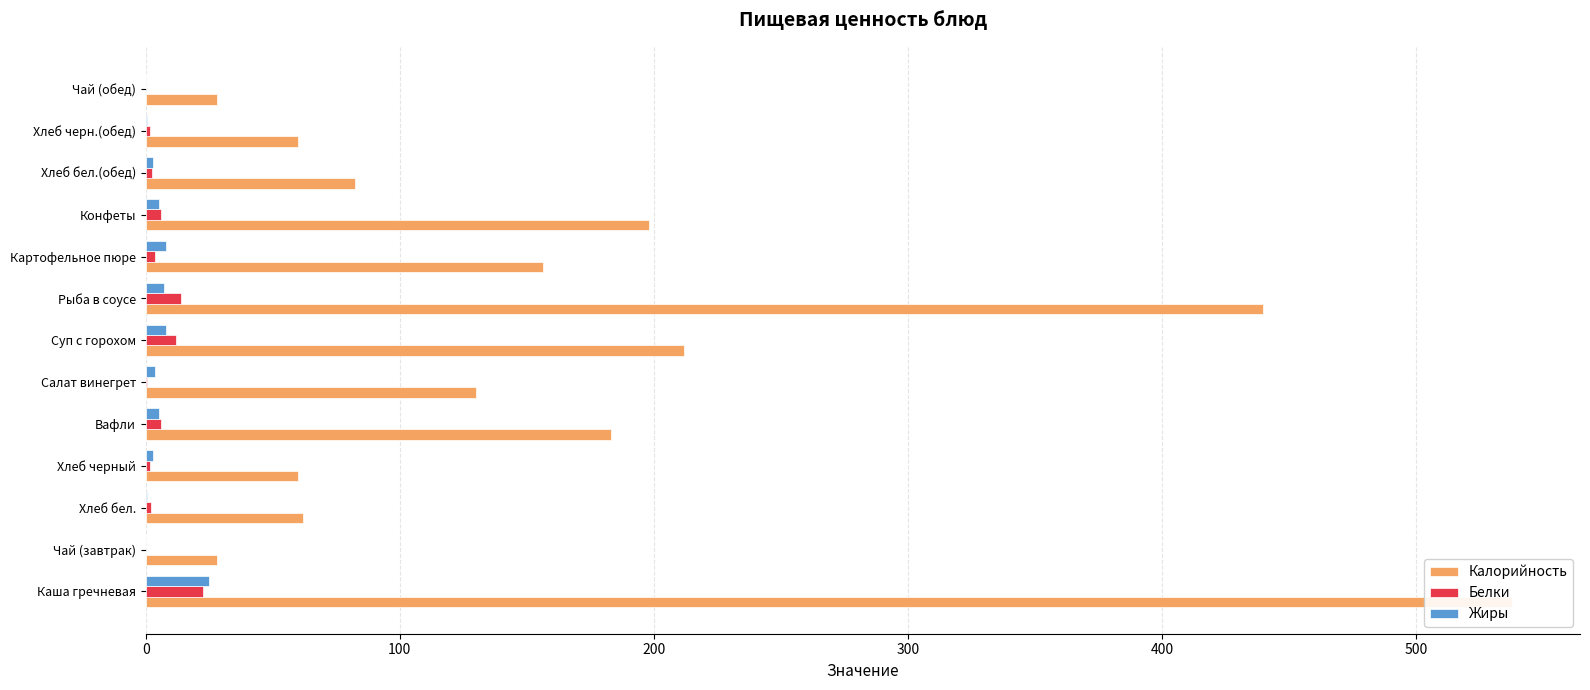

Which series changed the most between Конфеты and Хлеб бел.(обед)?

Калорийность